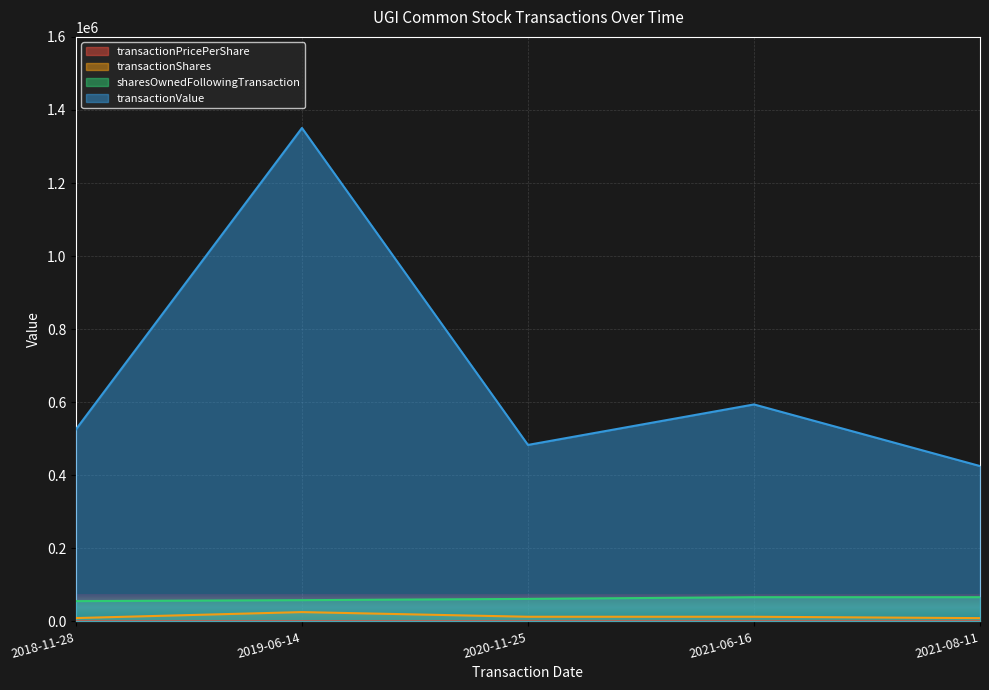

What is the average value of the transactionValue series?

675707.0